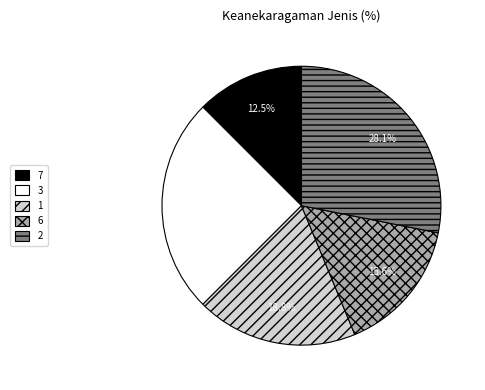

To the nearest percent, what is the difference between the largest and smallest slice percentages?

16%